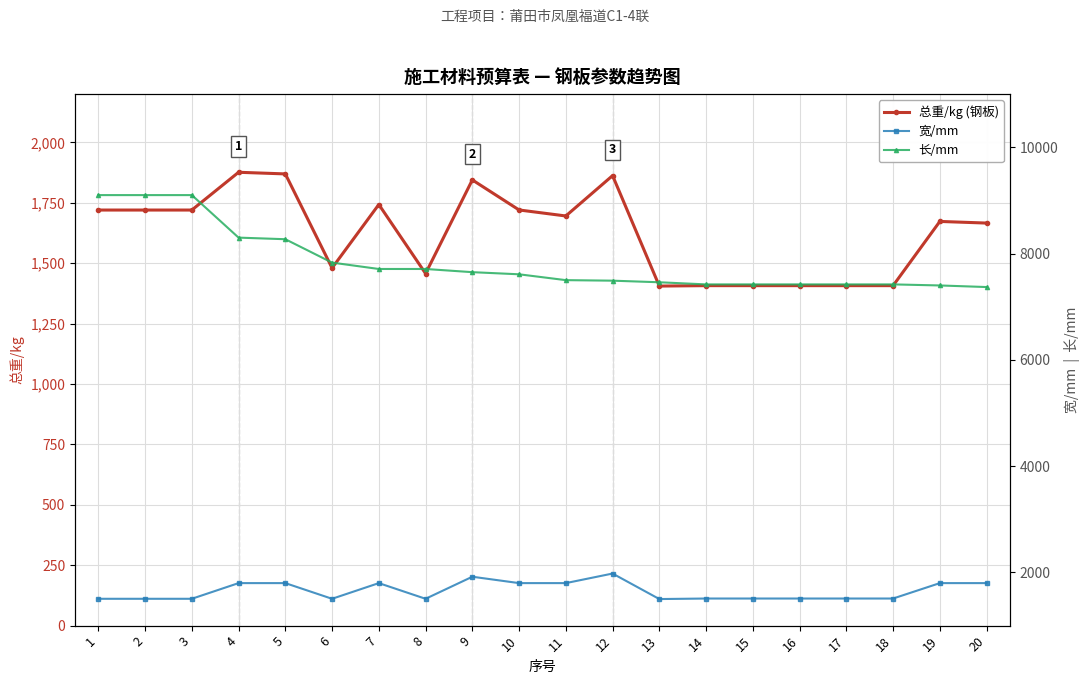

Read the 宽/mm value at 17.

1510.0